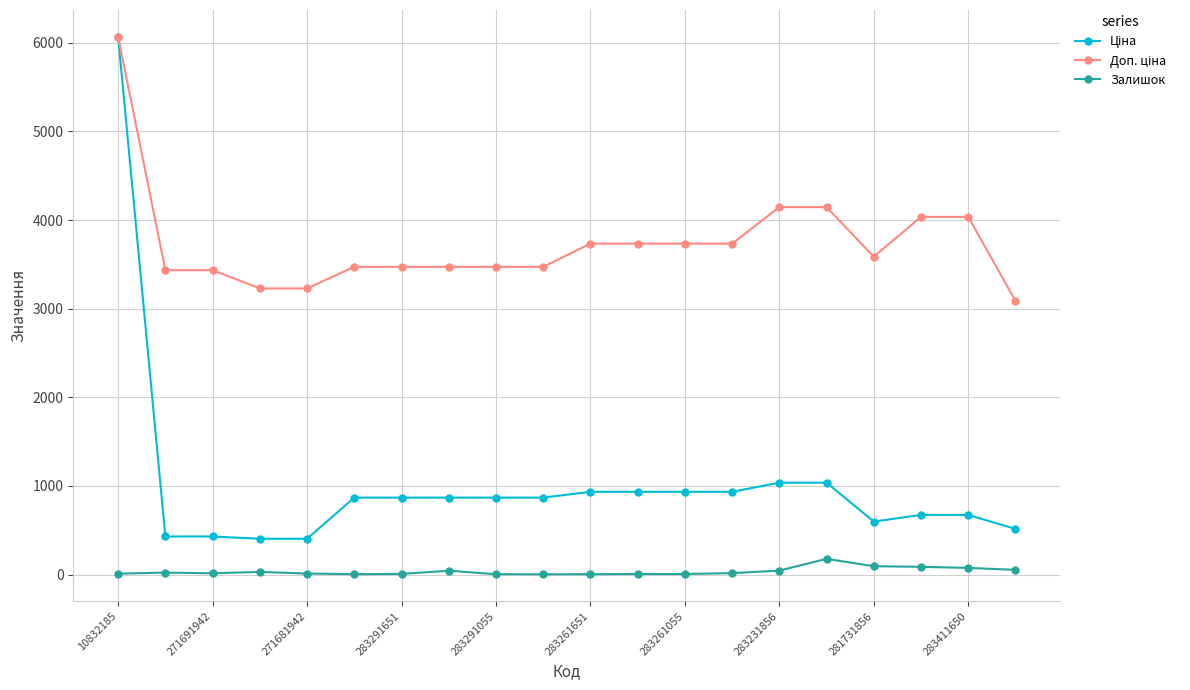

What is the greatest value displayed?

6067.2